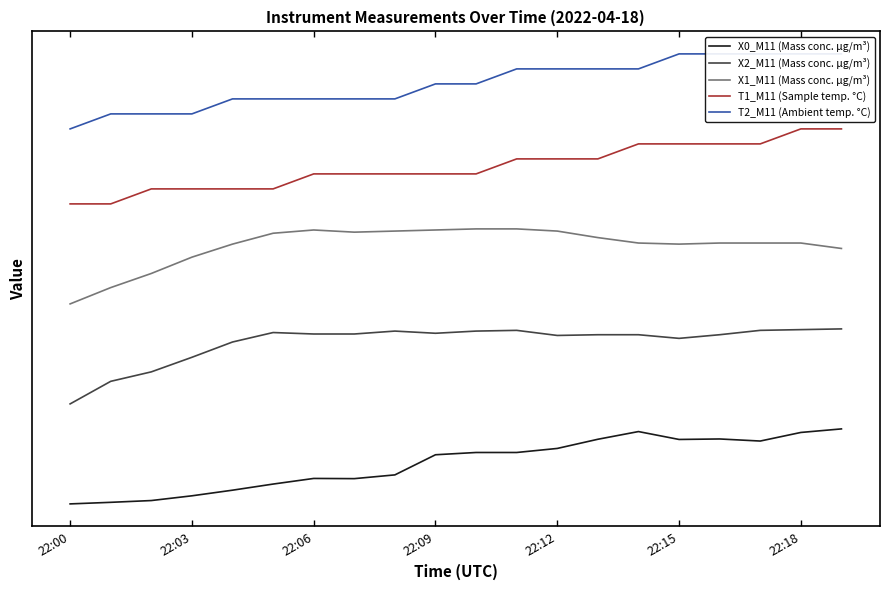

True or false: T2_M11 (Ambient temp. °C) and X1_M11 (Mass conc. μg/m³) cross at least once.

False